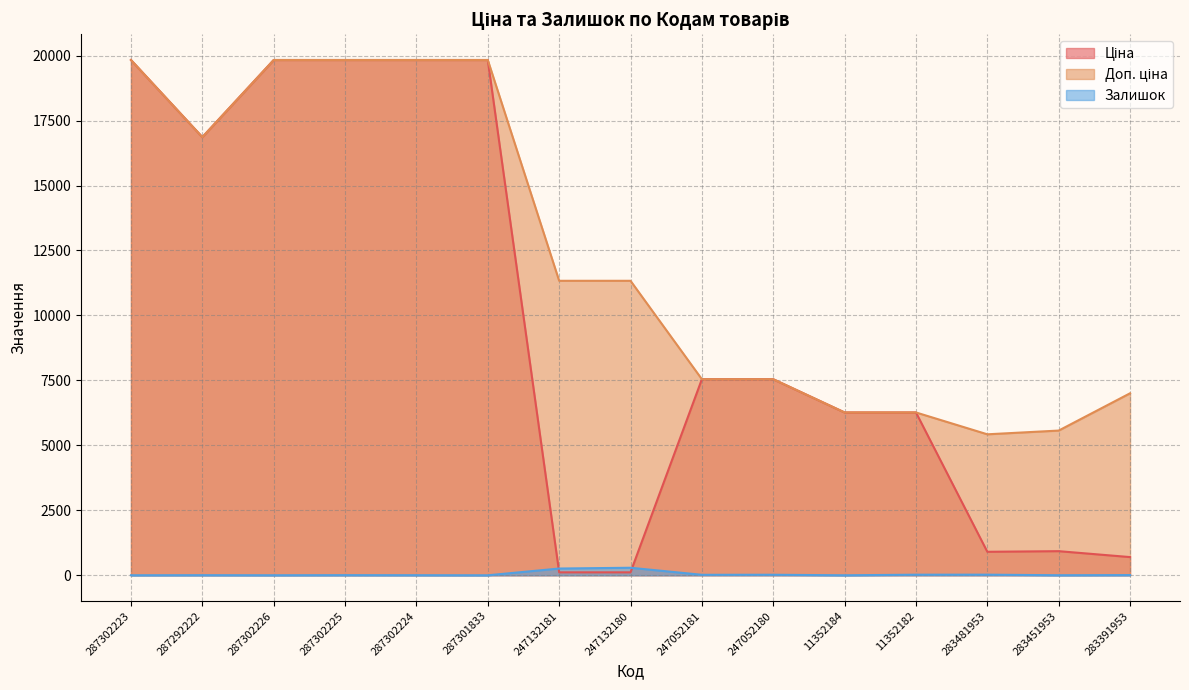

Is the value of Залишок at 287292222 greater than the value of Ціна at 247052181?

No